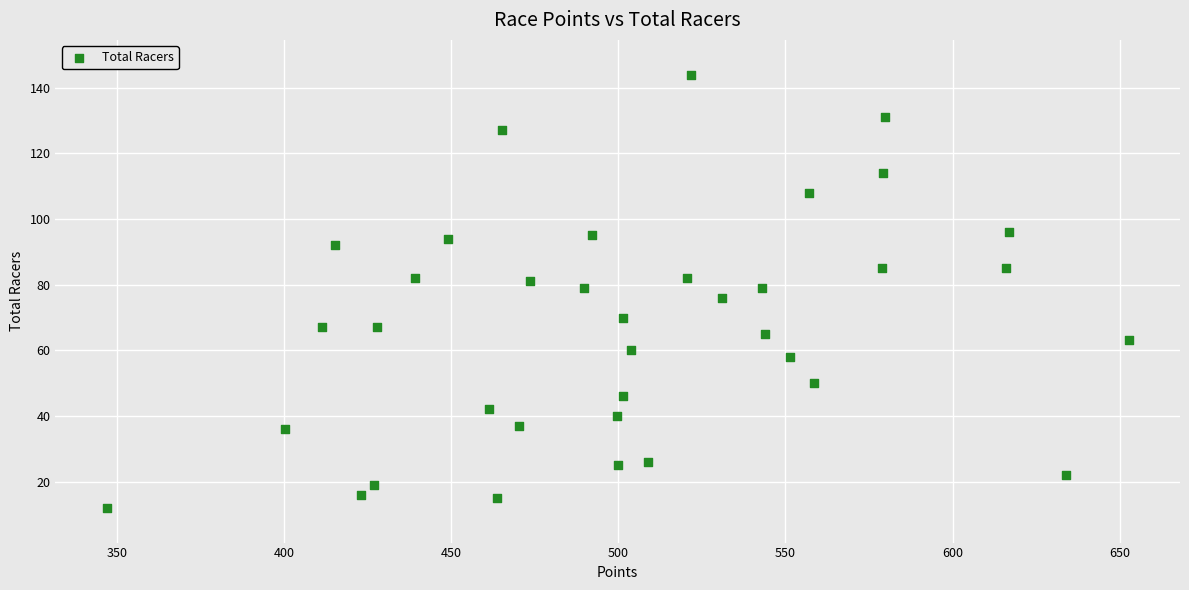

What is the range of Y values (max minus min)?

132